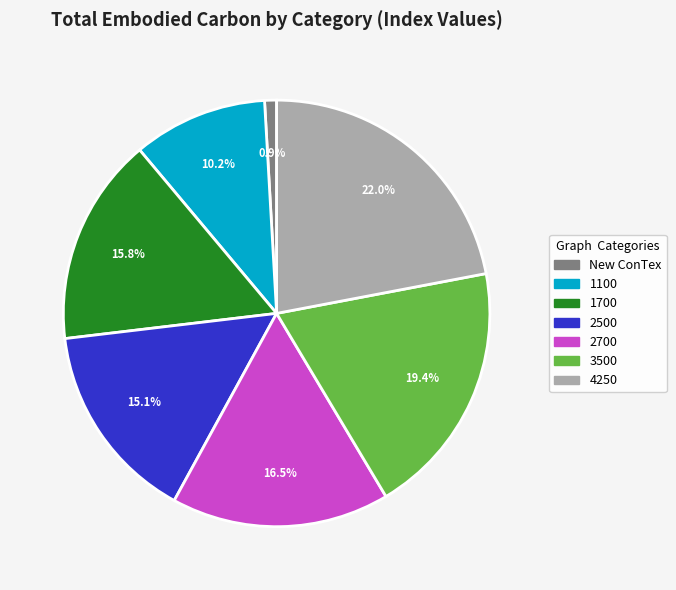

Does 2500 represent more than half of the total?

No